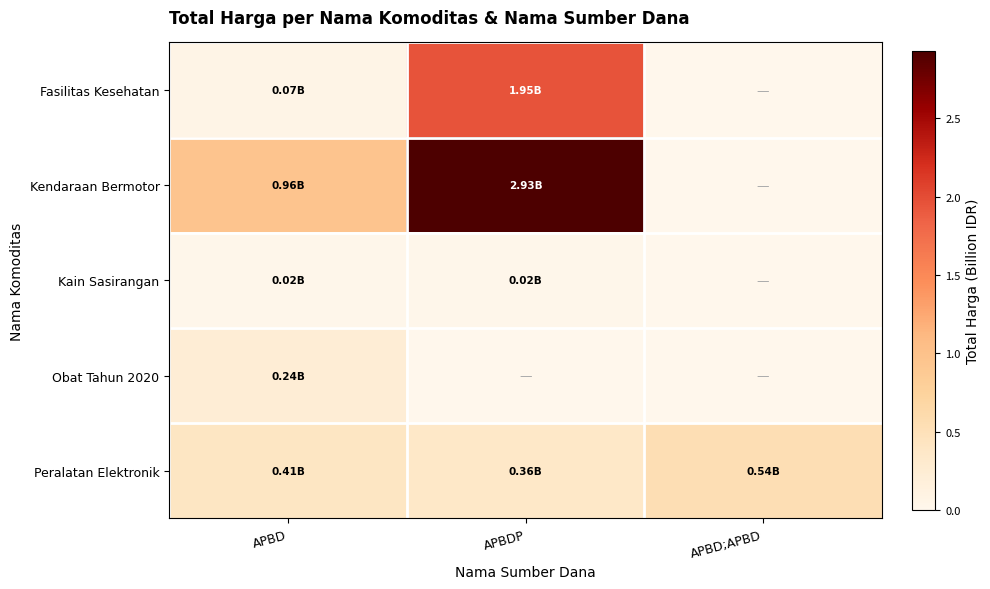

Which series changed the most between APBD and APBDP?

Kendaraan Bermotor